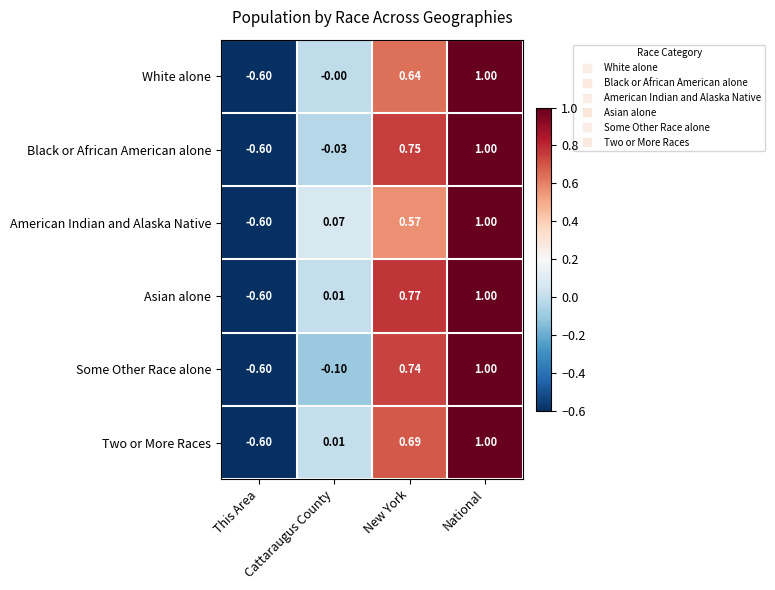

Which series has the largest total across all categories?

Asian alone